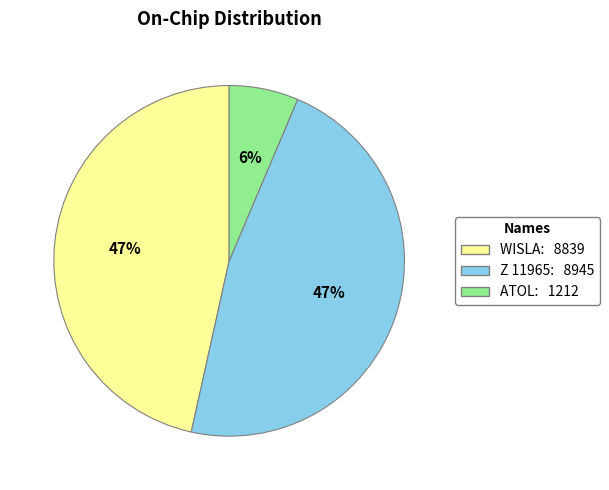

Does any single category account for the majority?

No